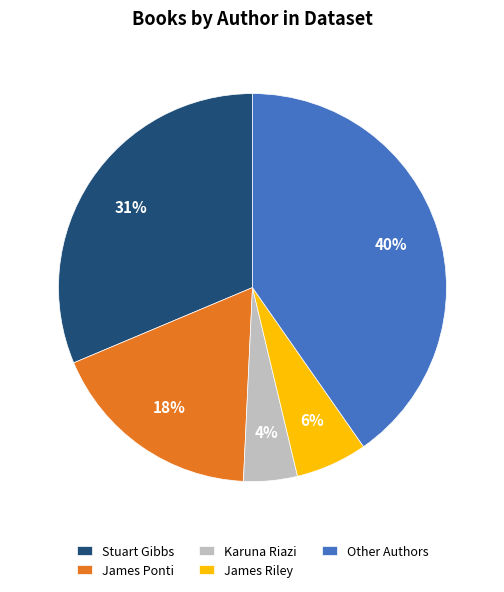

Is James Riley the majority of the pie?

No